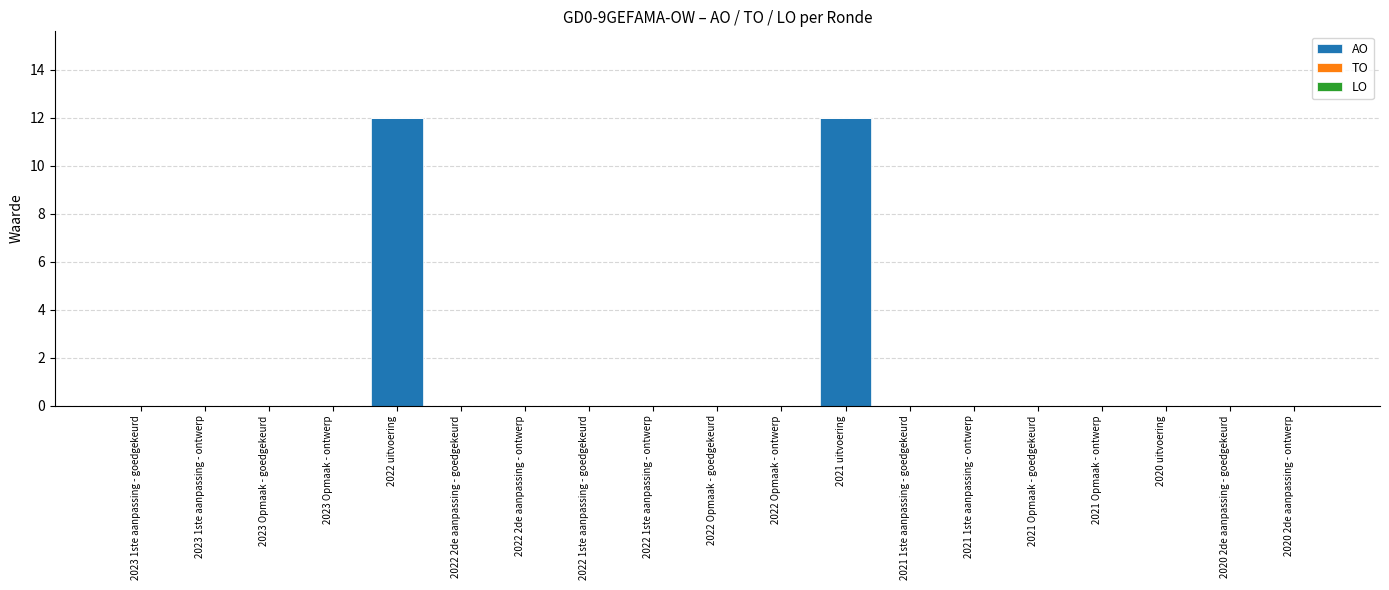

The value at 2022 Opmaak - ontwerp is 4. True or false?

False